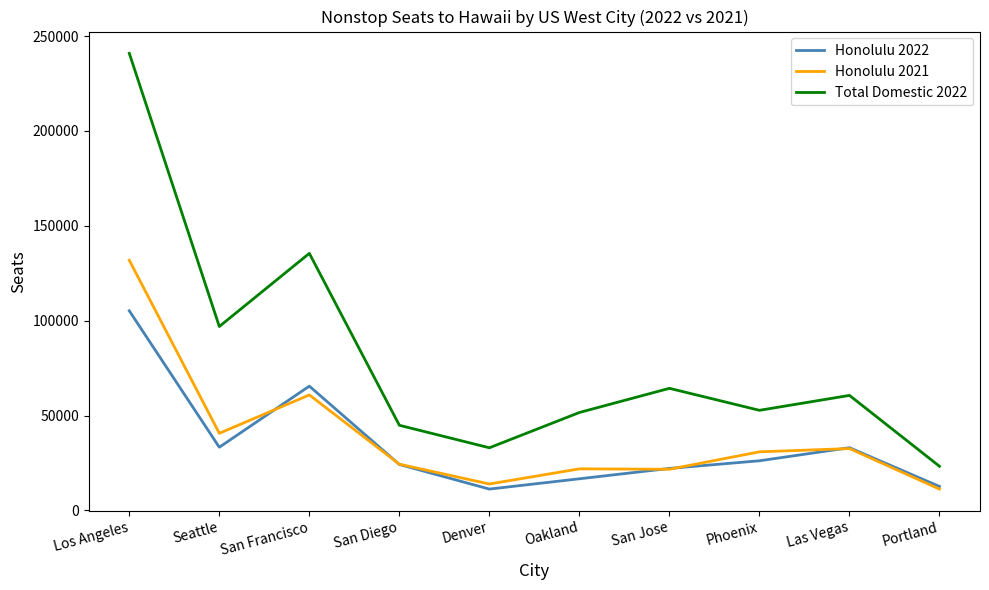

What are all the series names shown in the legend?

Honolulu 2022, Honolulu 2021, Total Domestic 2022